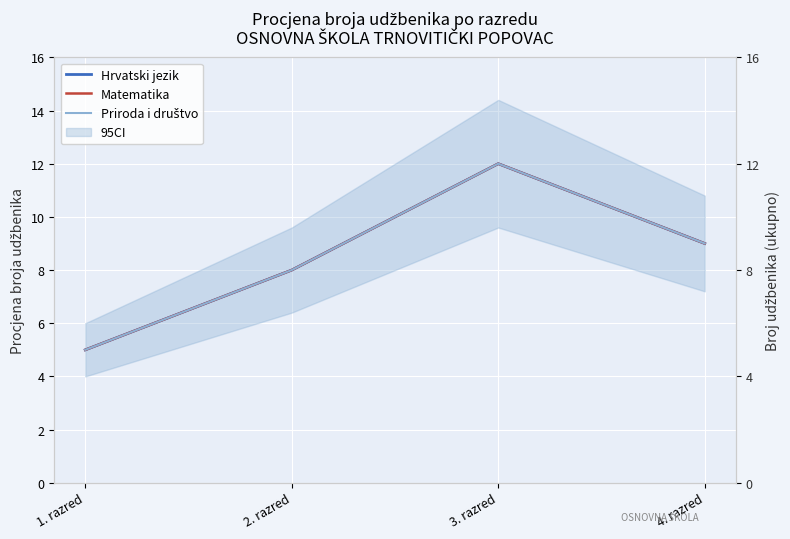

The Hrvatski jezik series shows 8 at 1. razred. True or false?

False